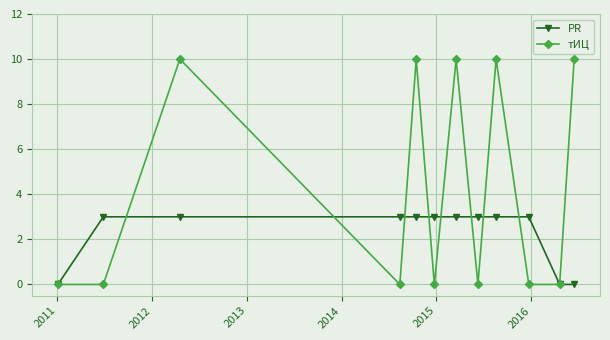

What is the value of the тИЦ point at the 12th from the left?

10